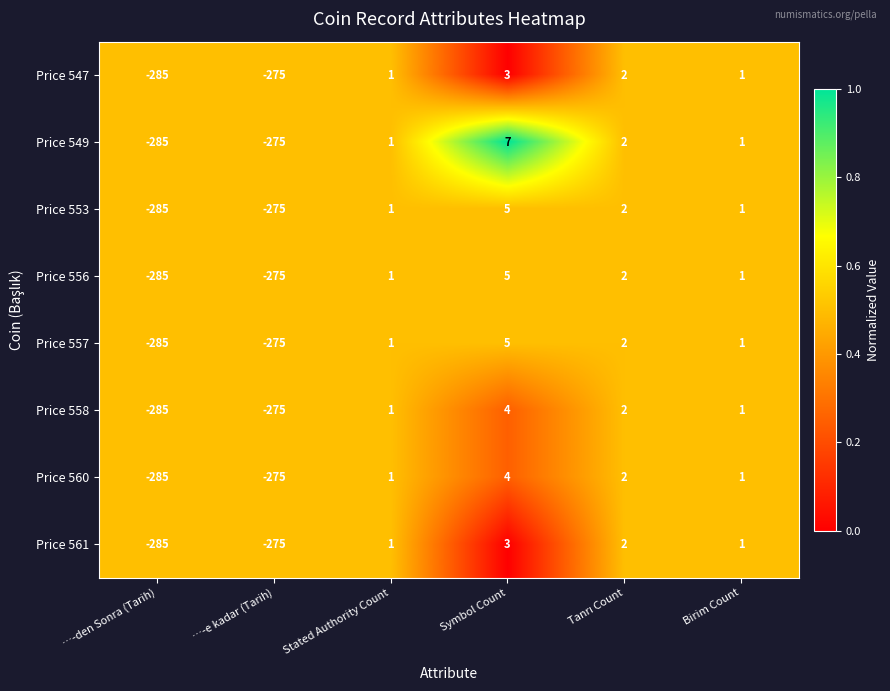

Which series has the largest total across all categories?

Price 549